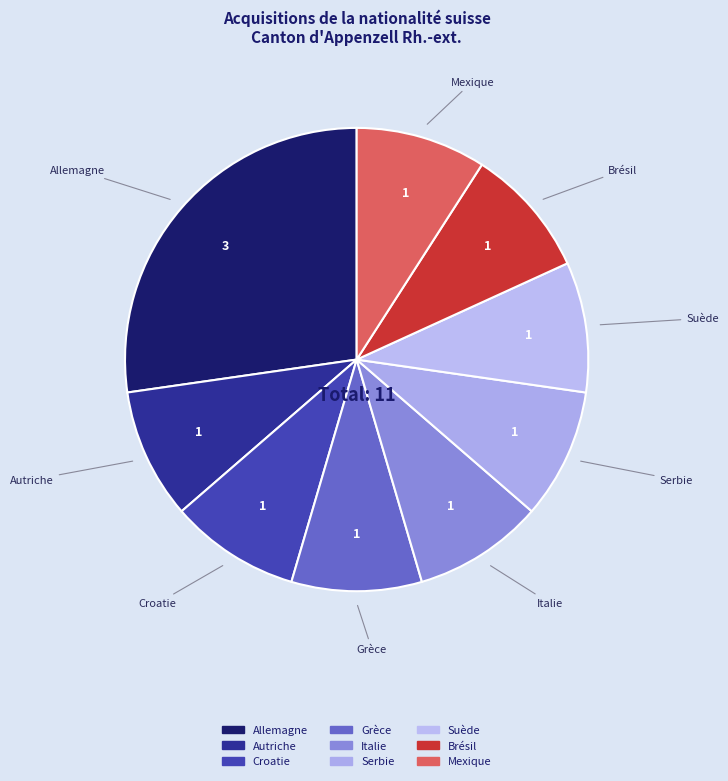

Is there a majority slice in this chart?

No